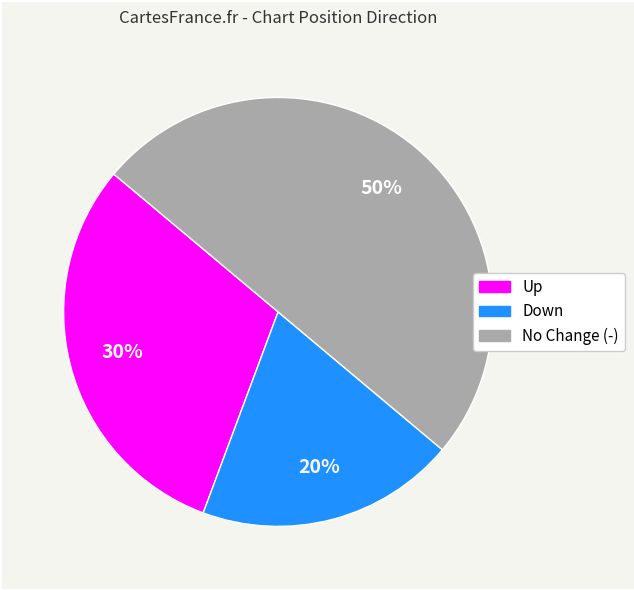

To the nearest percent, what is the difference between the largest and smallest slice percentages?

30%